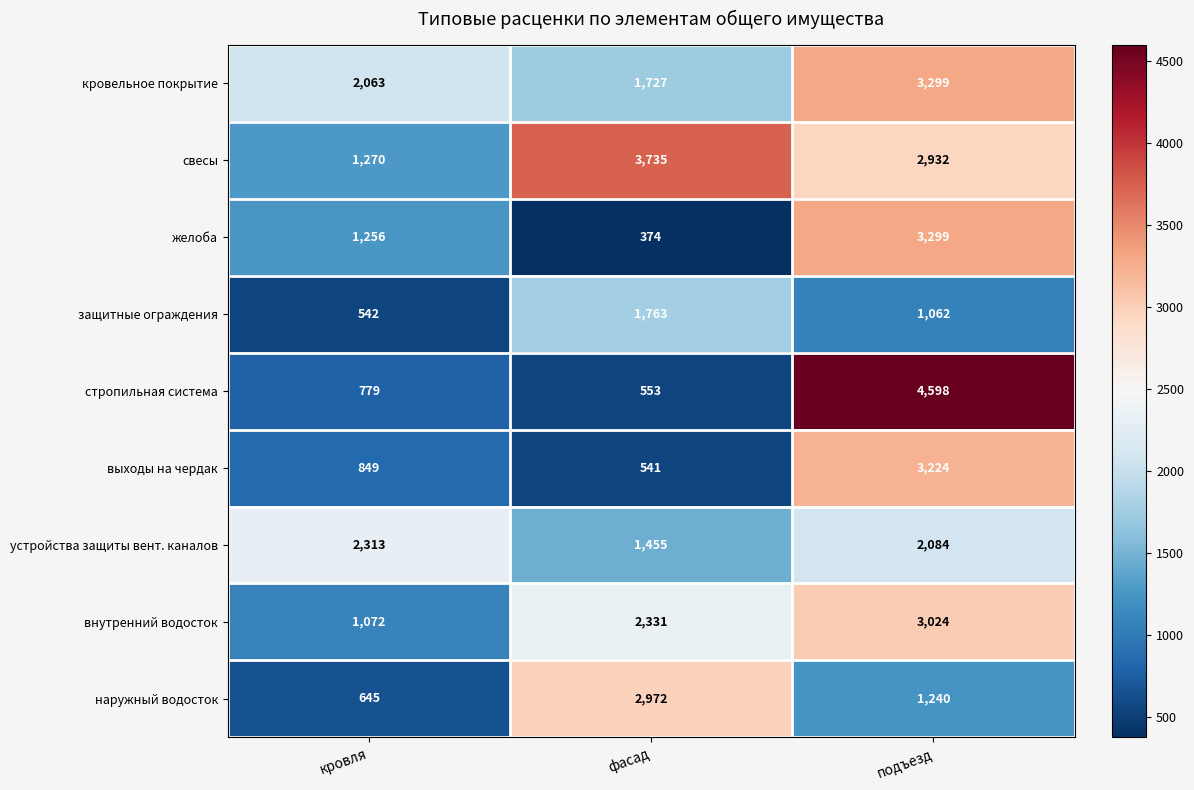

Which category has the highest value across all series?

подъезд